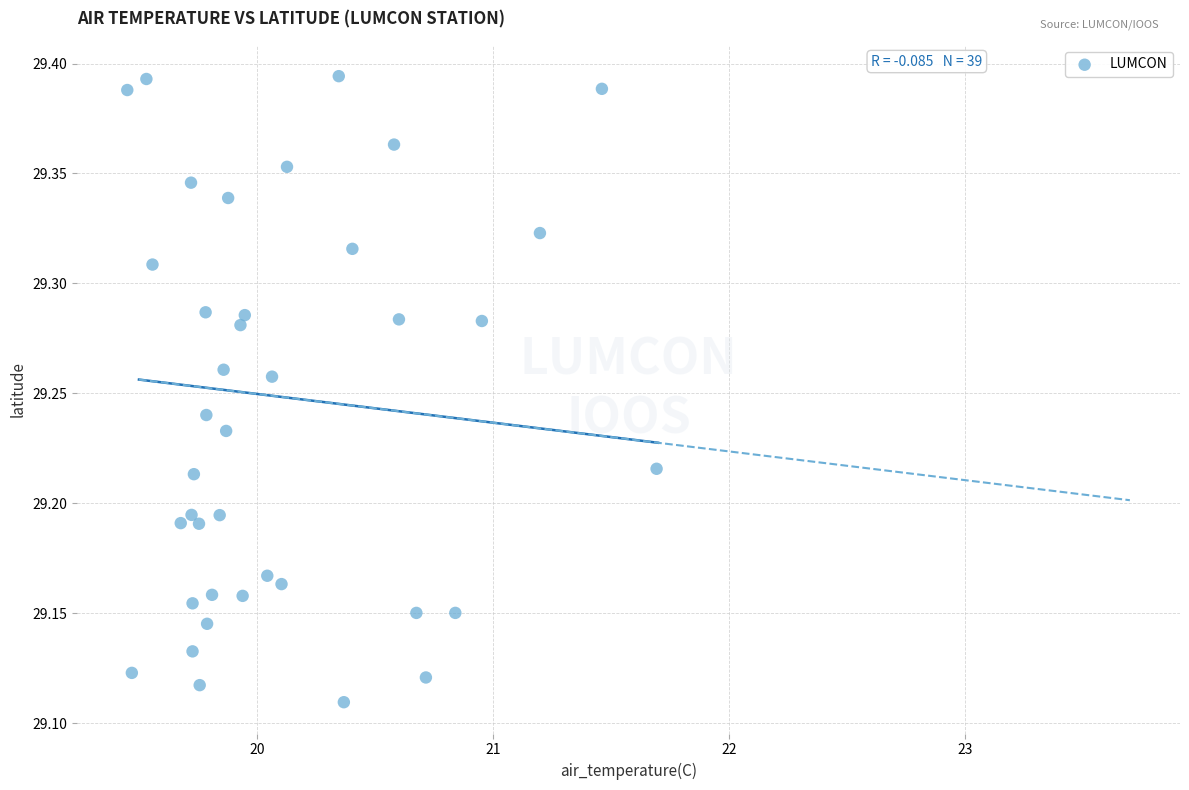

What is the range of Y values (max minus min)?

0.3